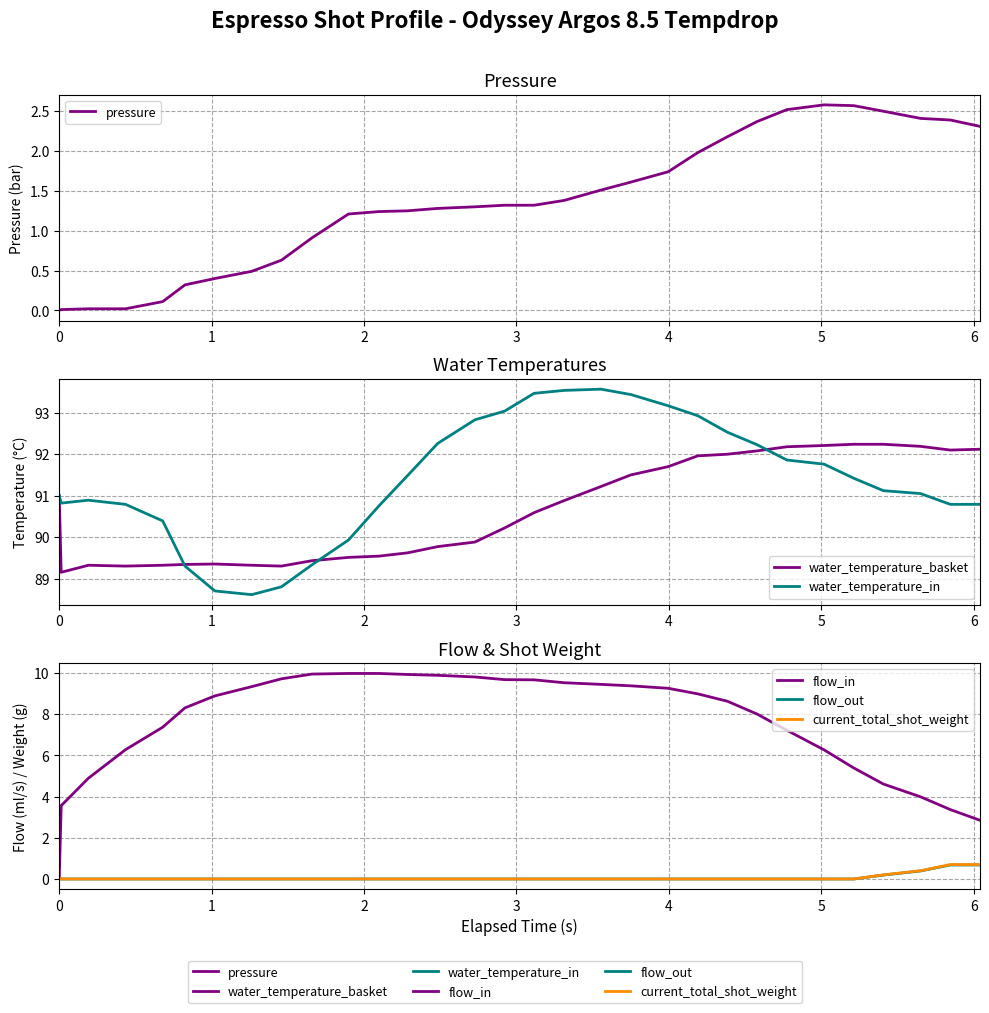

What are all the series names shown in the legend?

pressure, water_temperature_basket, water_temperature_in, flow_in, flow_out, current_total_shot_weight